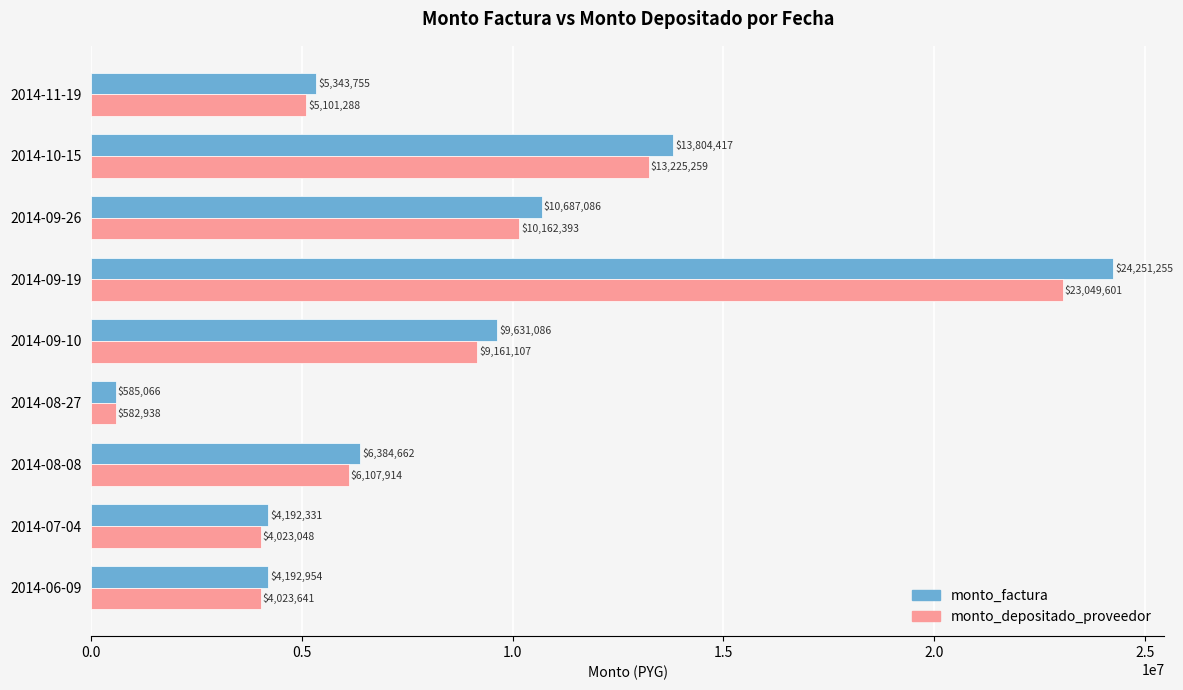

At which label does monto_depositado_proveedor reach its minimum?

2014-08-27